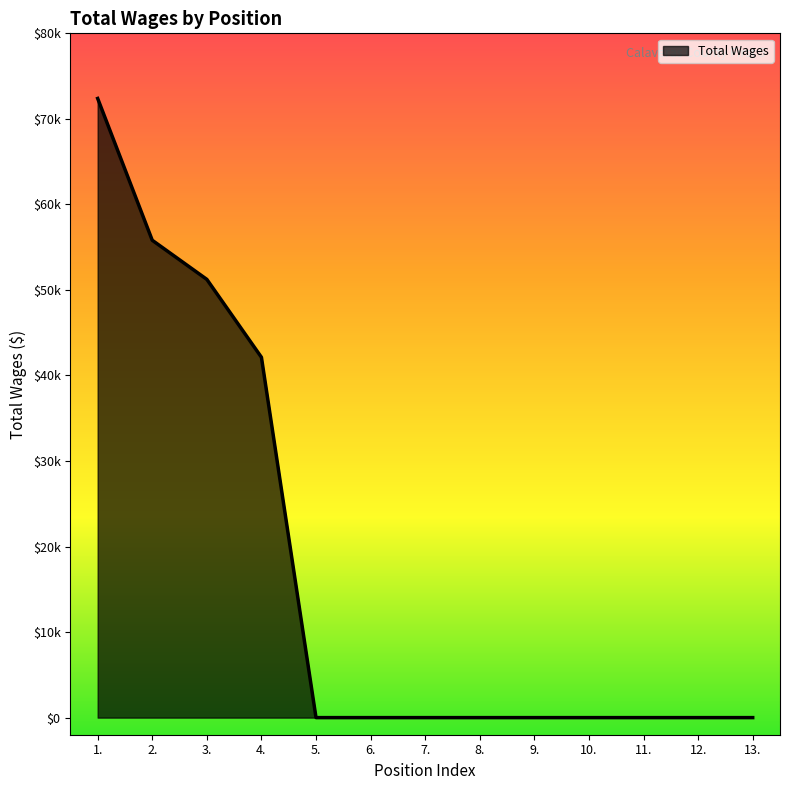

Rank the categories by value from lowest to highest.

5., 6., 7., 8., 9., 10., 11., 12., 13., 4., 3., 2., 1.